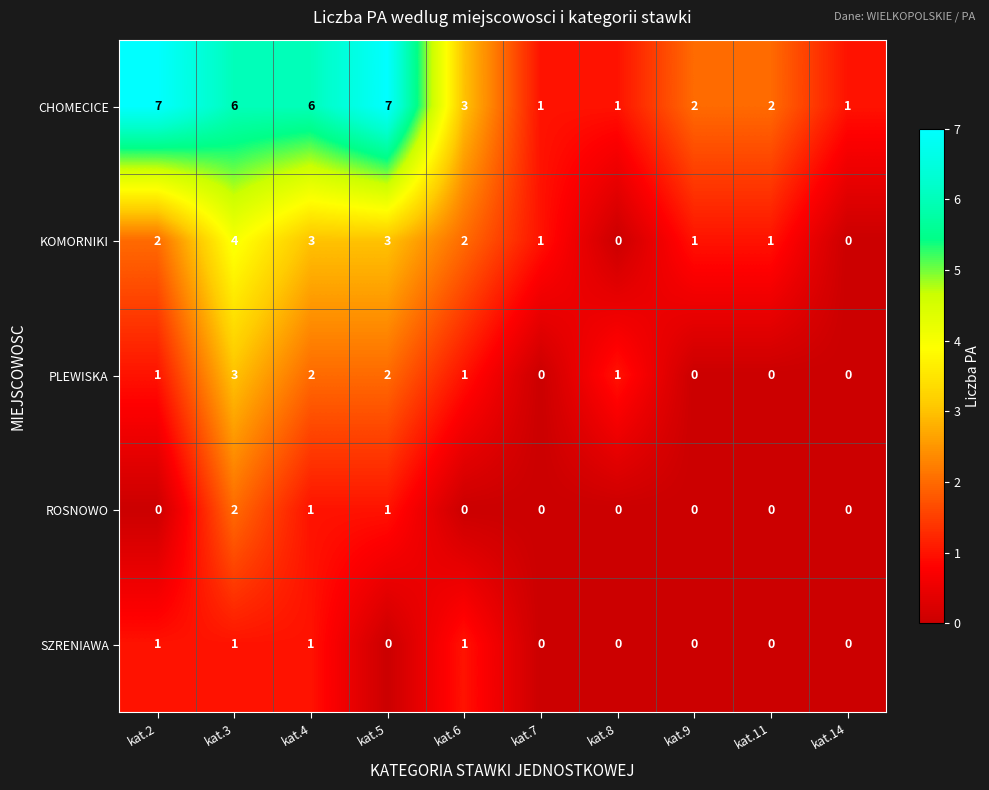

What is the difference between the highest and lowest values at kat.11?

2